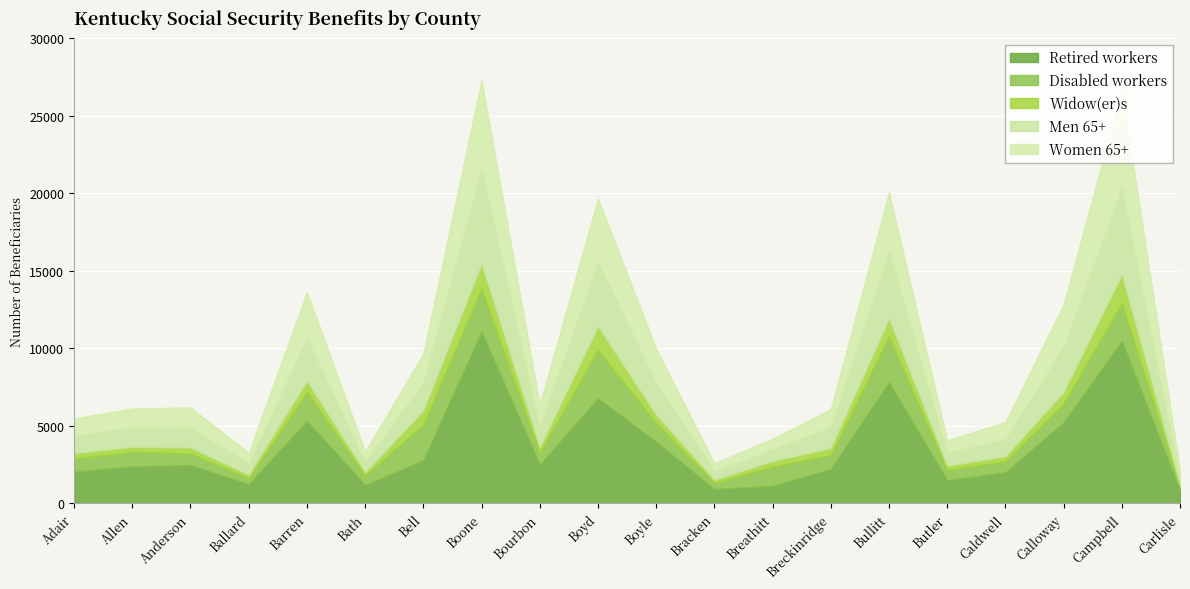

What is the difference between the highest and lowest values at Breckinridge?

1761